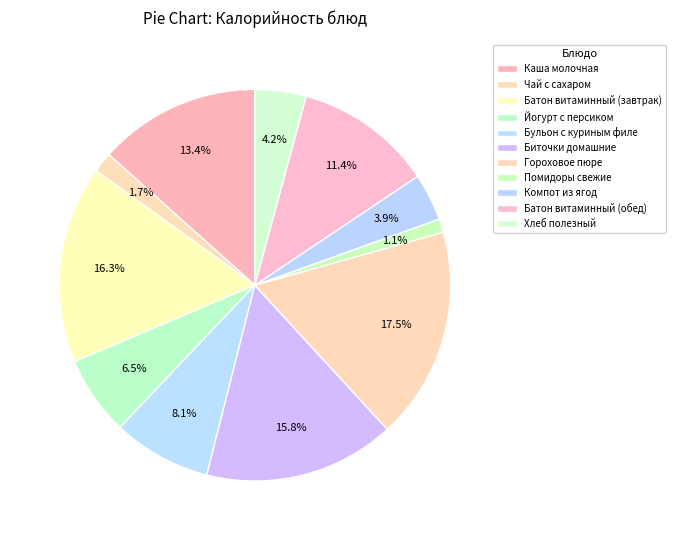

To the nearest percent, what is the difference between the largest and smallest slice percentages?

16%